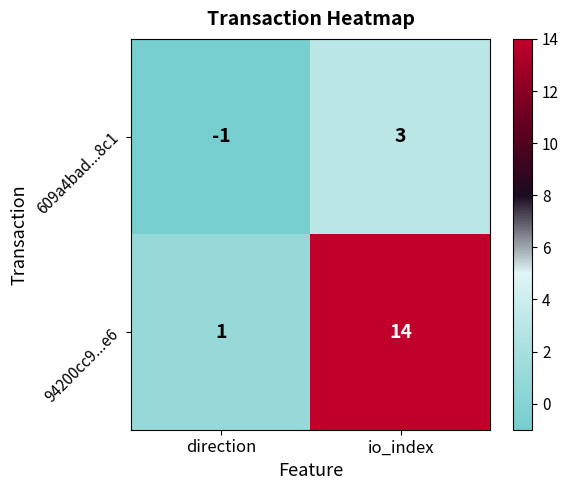

At how many categories does at least one series exceed 6?

1